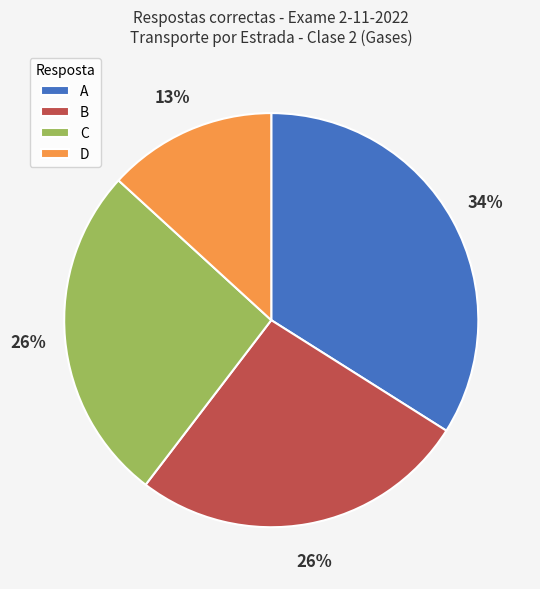

To the nearest percent, what is the difference between the largest and smallest slice percentages?

21%